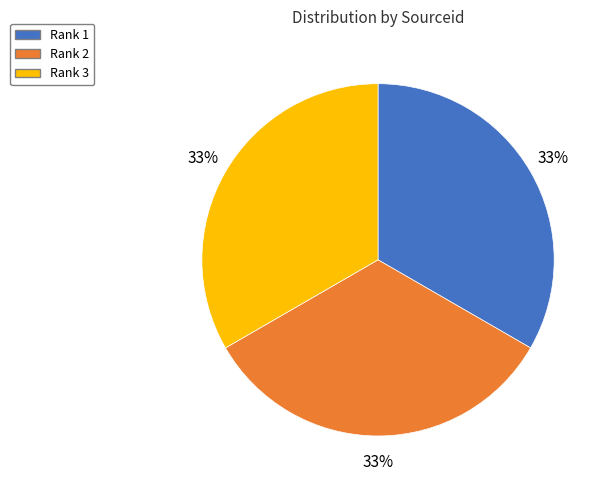

Is Rank 1 the majority of the pie?

No